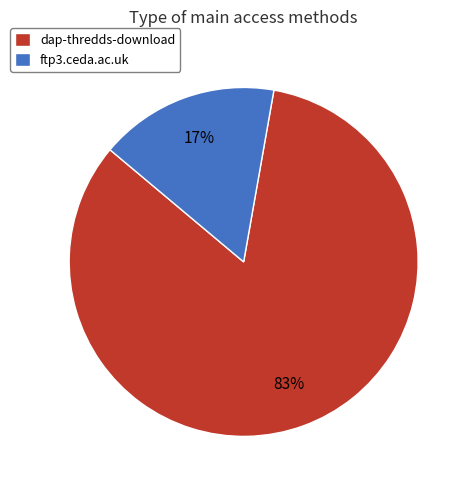

How many segments does this pie chart have?

2